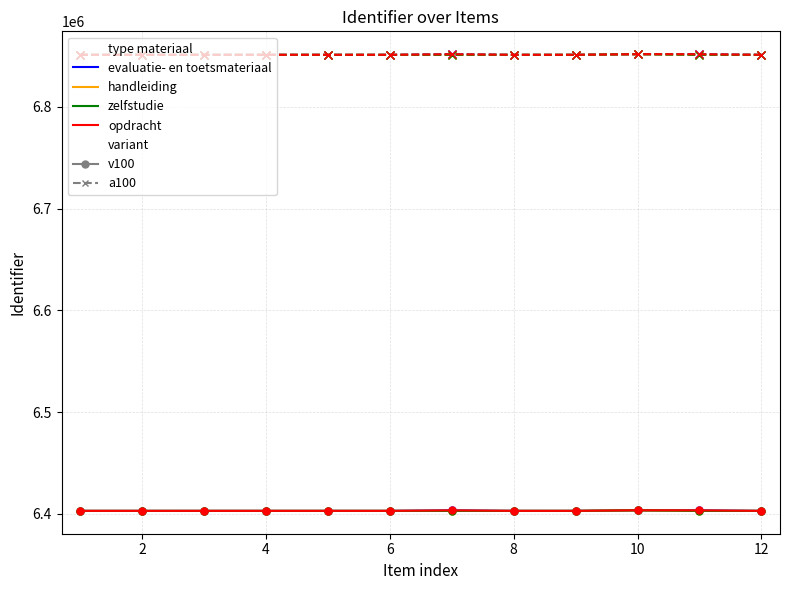

In handleiding, how many points are lower than both neighbors (excluding endpoints)?

1